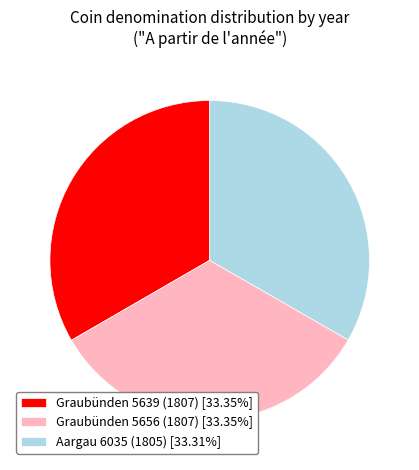

Combined, do Graubünden 5639 (1807) [33.35%] and Aargau 6035 (1805) [33.31%] account for over 50%?

Yes